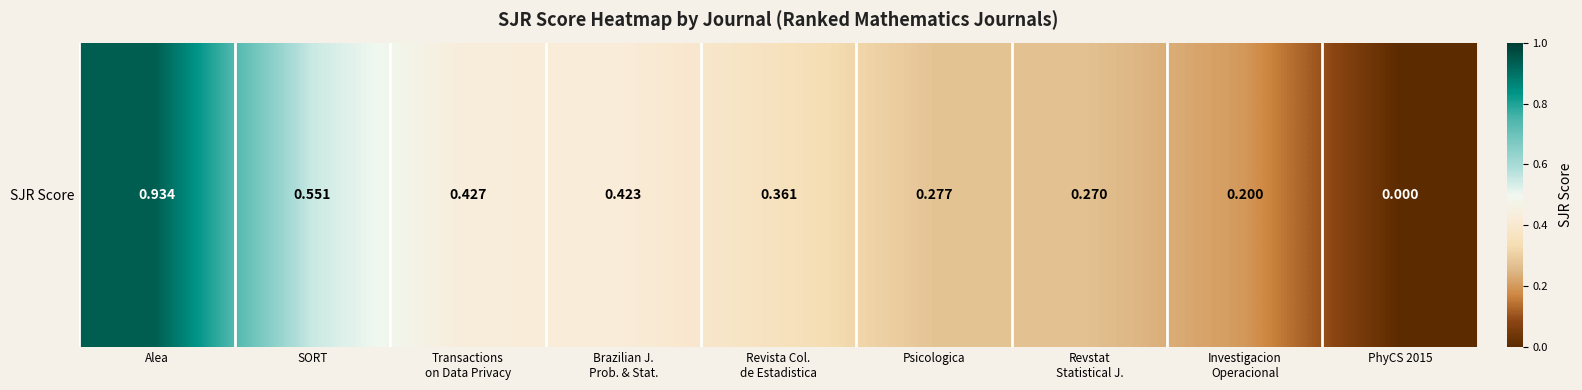

Count the number of data series in this chart.

1